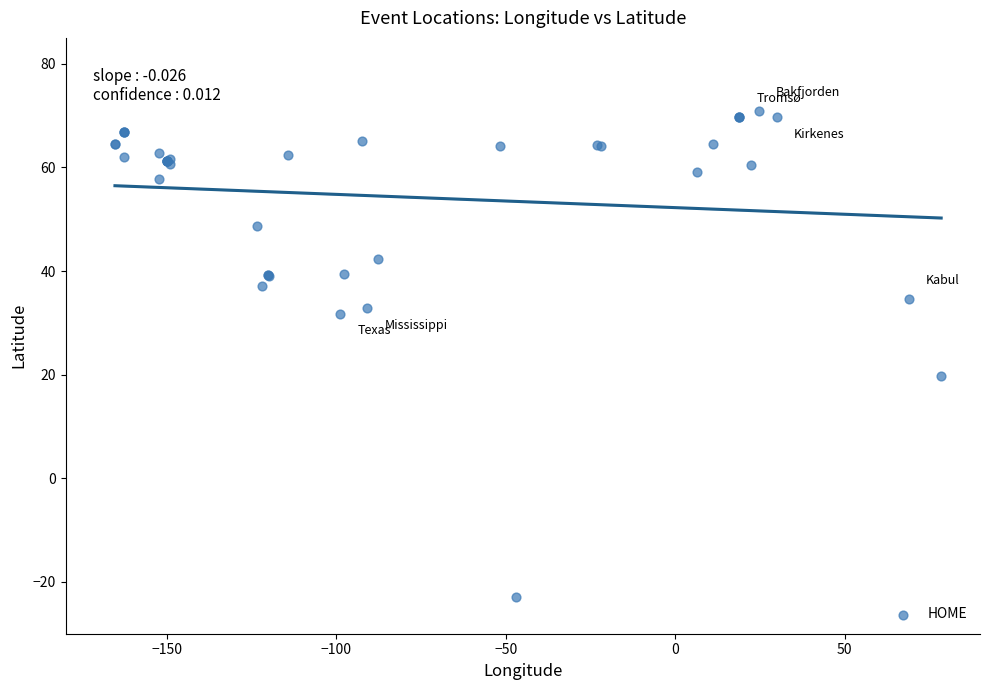

What Y value in the scatter plot is closest to 23?

19.7